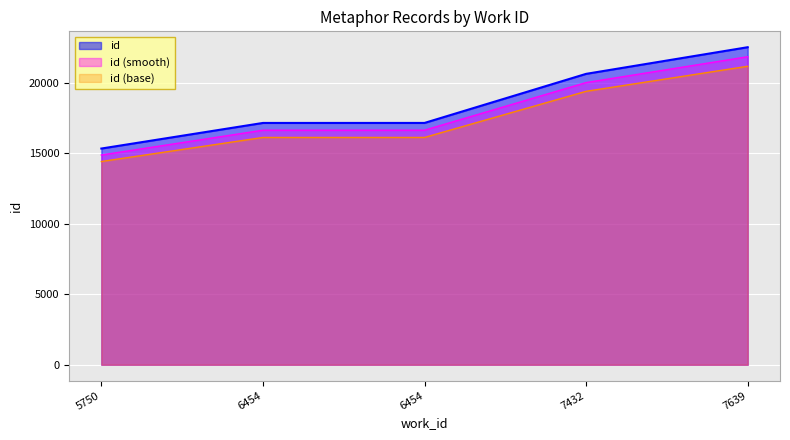

What is the average value?

18550